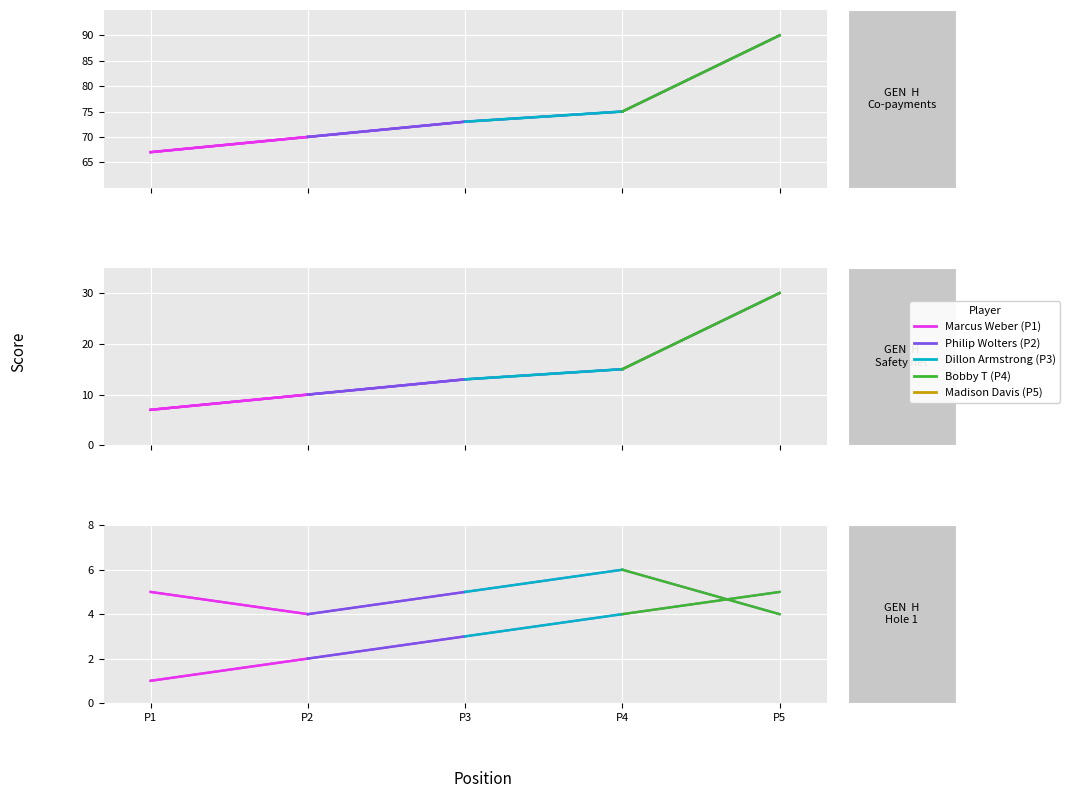

Where does the hole_1 series first go above 5?

P4